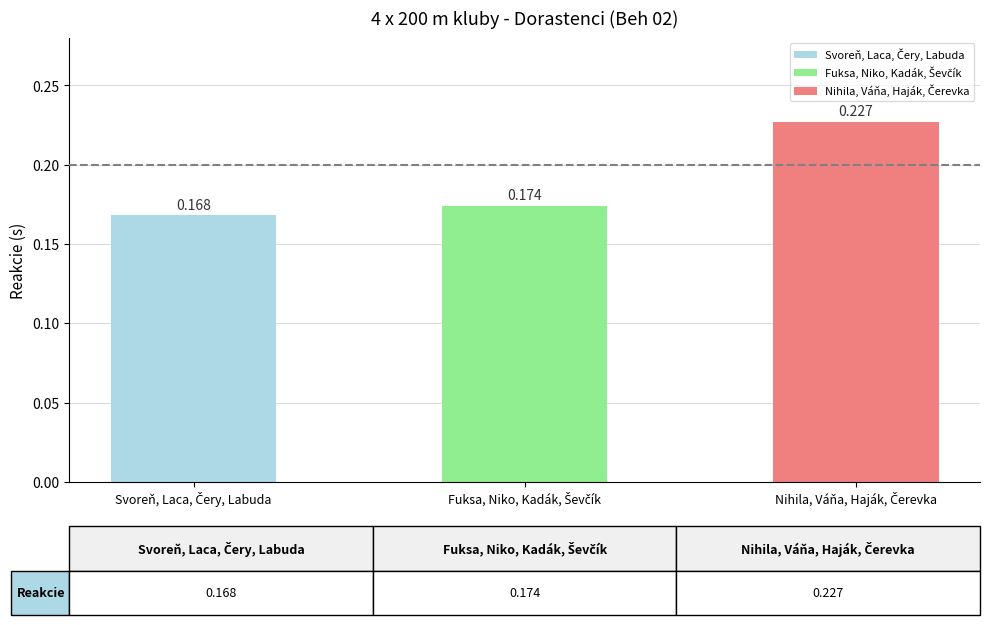

What position from the right is Fuksa, Niko, Kadák, Ševčík?

2